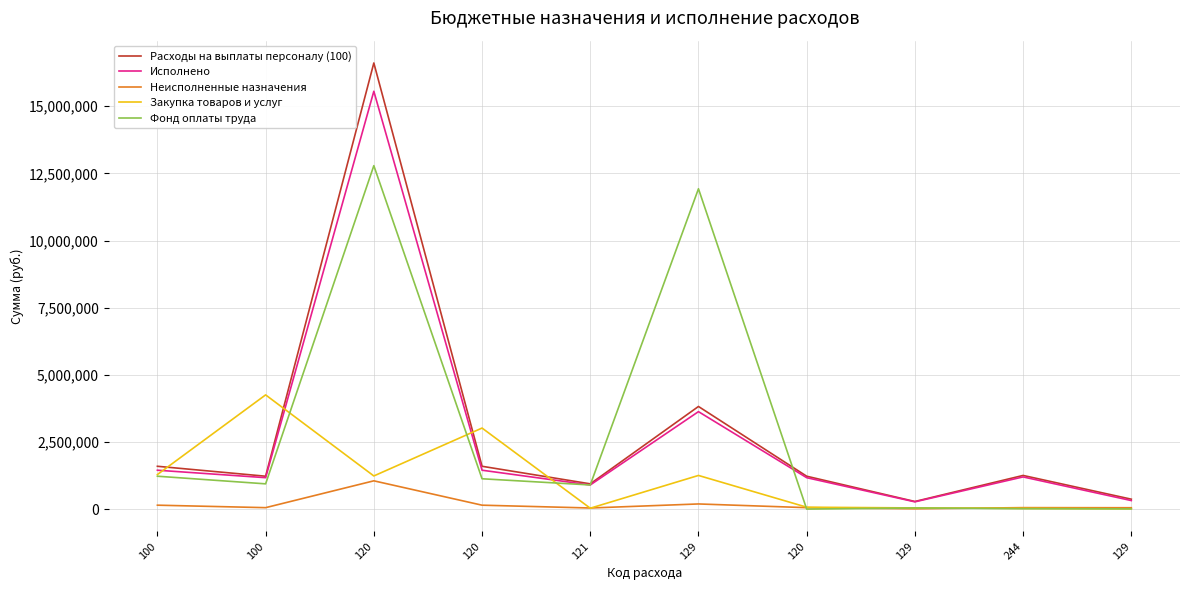

Does the chart display data point markers on the line(s)?

No